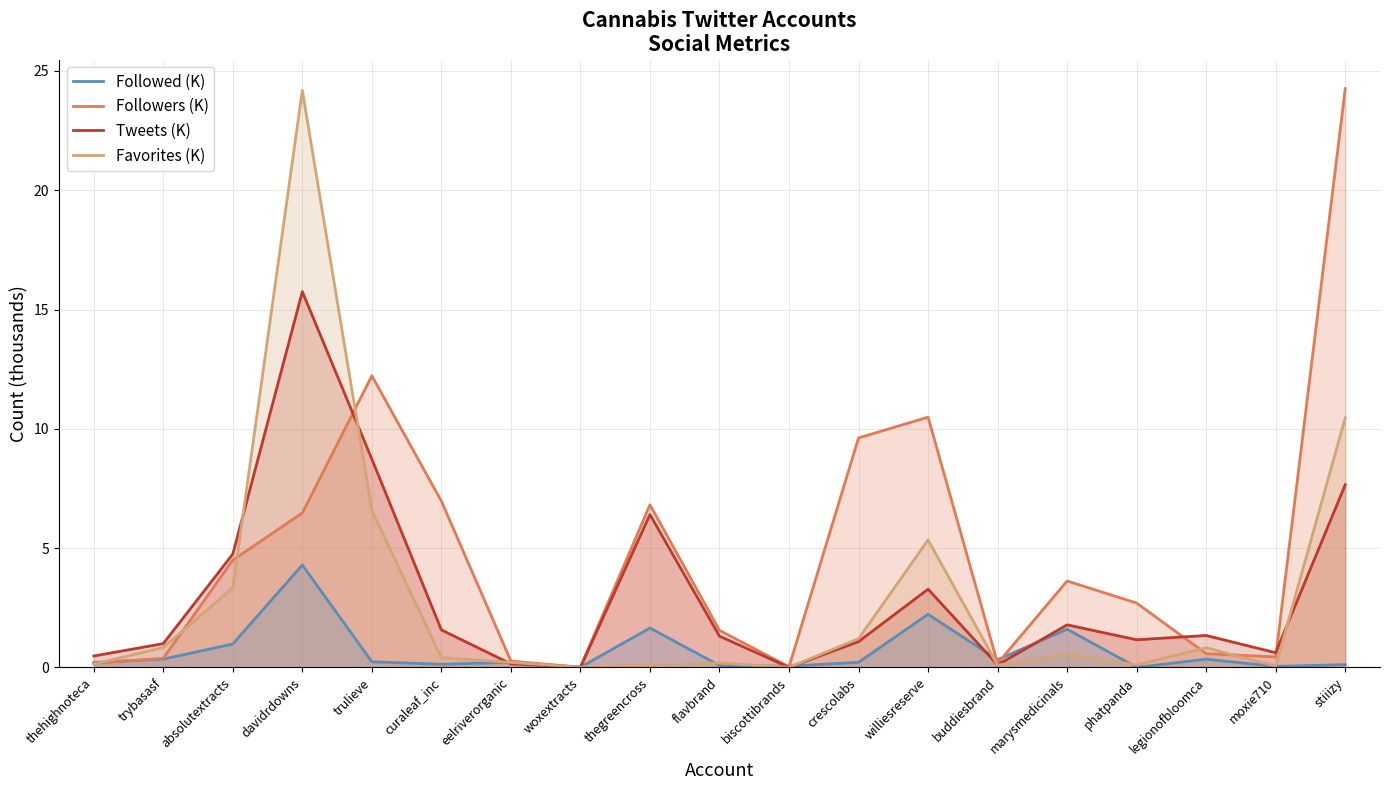

At which category is the sum across all series the highest?

davidrdowns